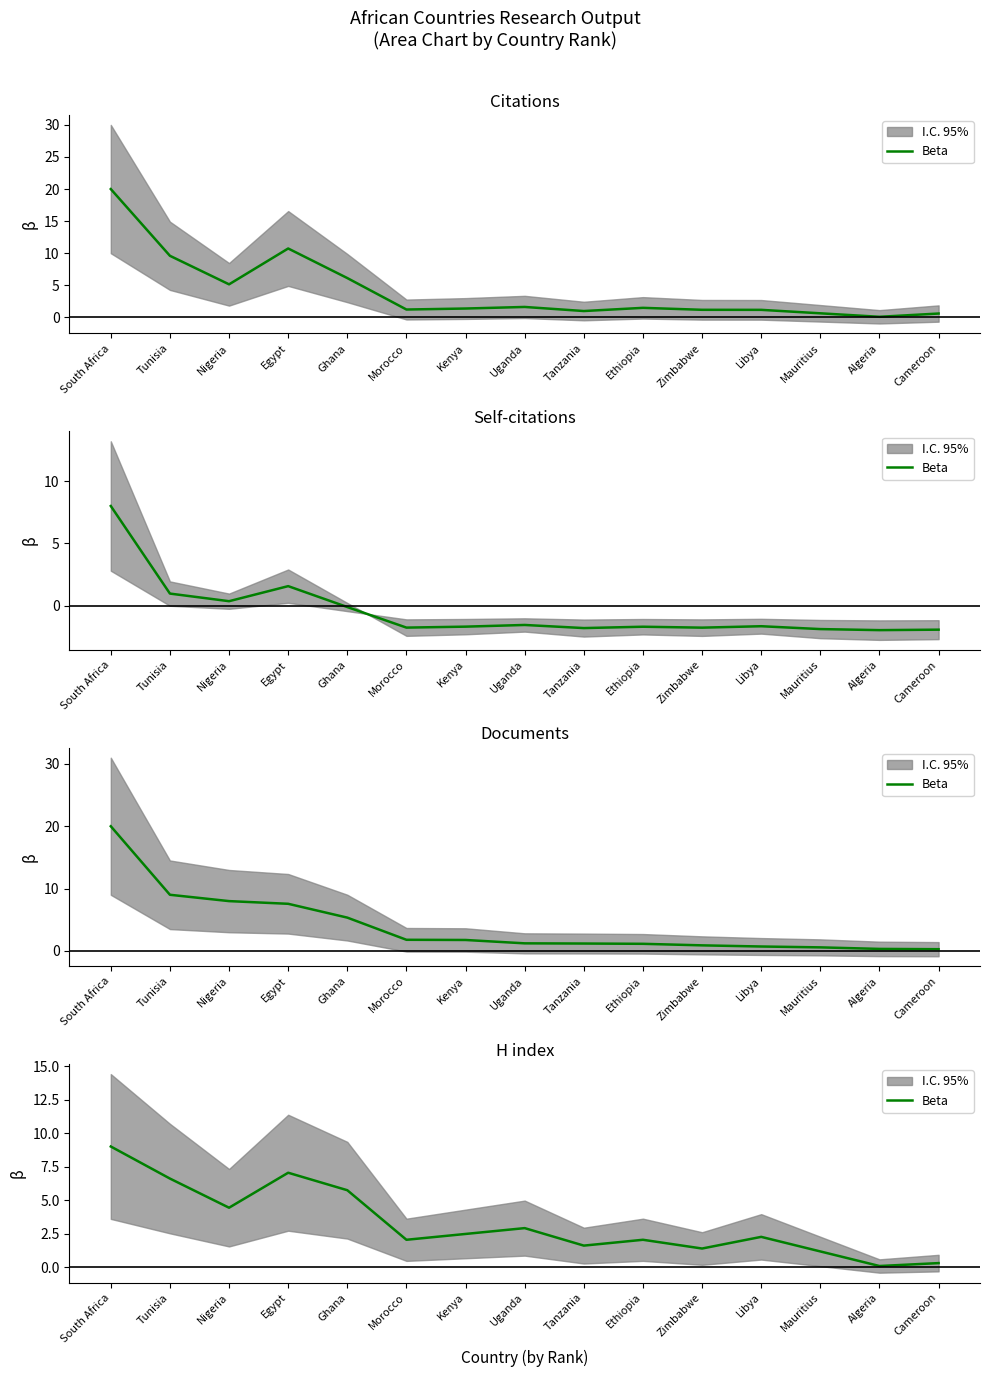

Is it true that the value at Morocco is 2.0?

True